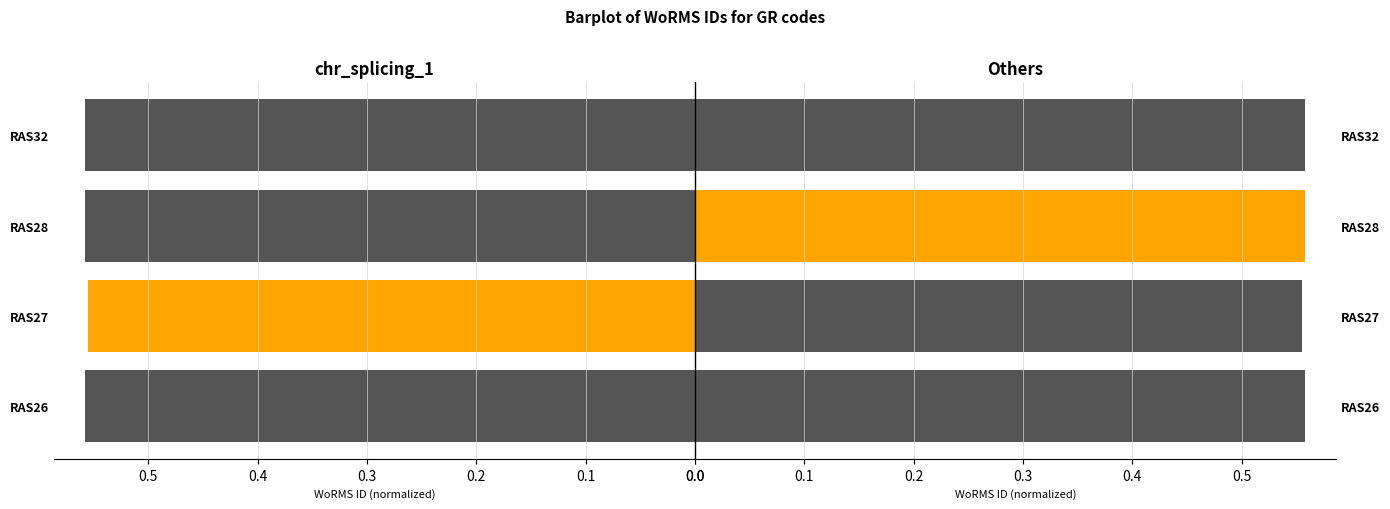

What is the sum of the Others values at RAS26 and RAS32?

1.1